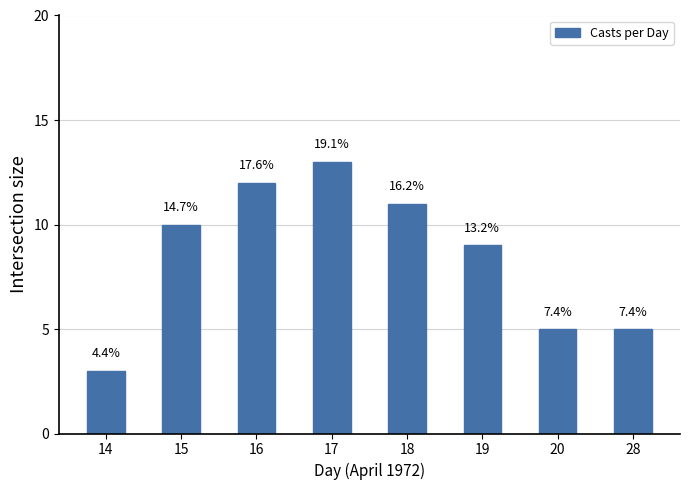

How many values are between 5 and 12?

6